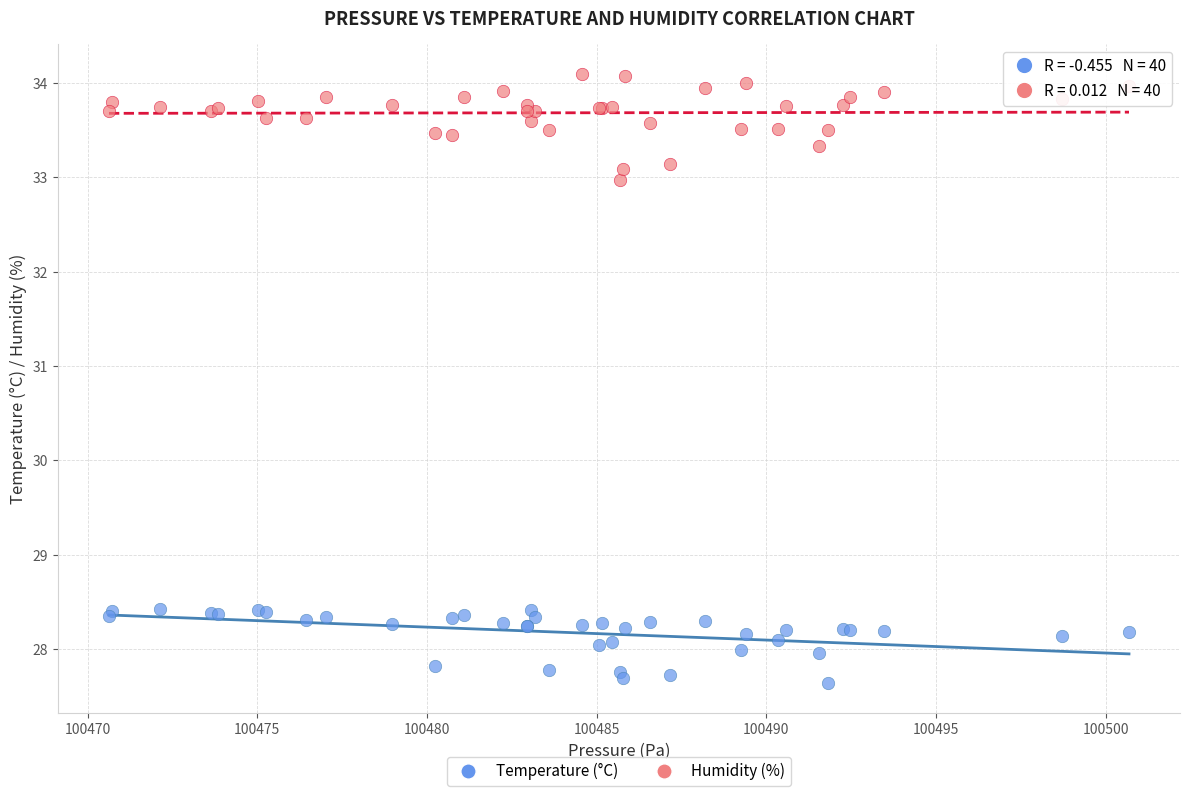

What is the X range (max minus min) for the scatter plot?

30.1